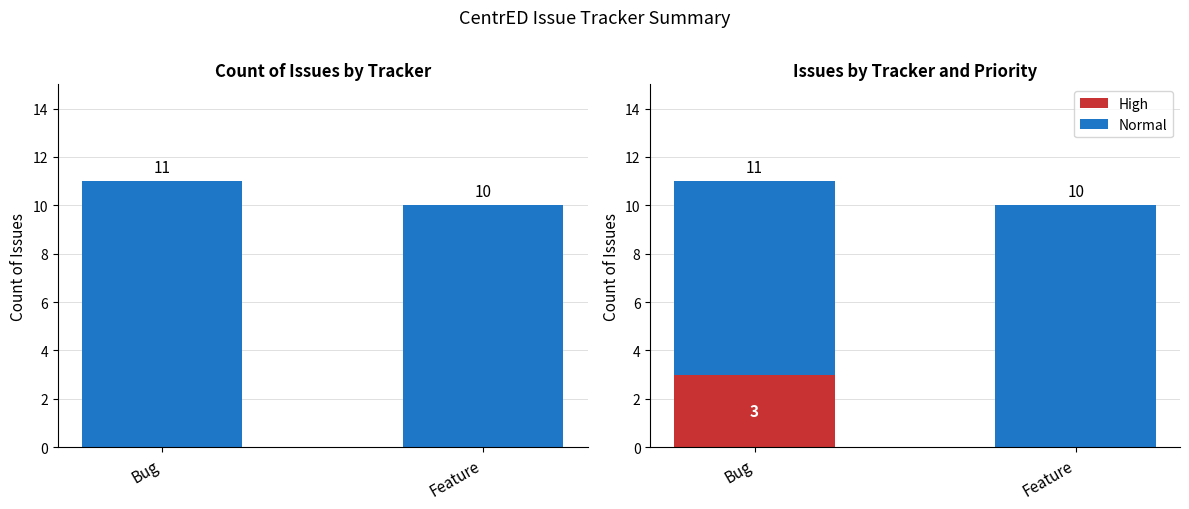

Which has a higher value, Bug or Feature?

Bug